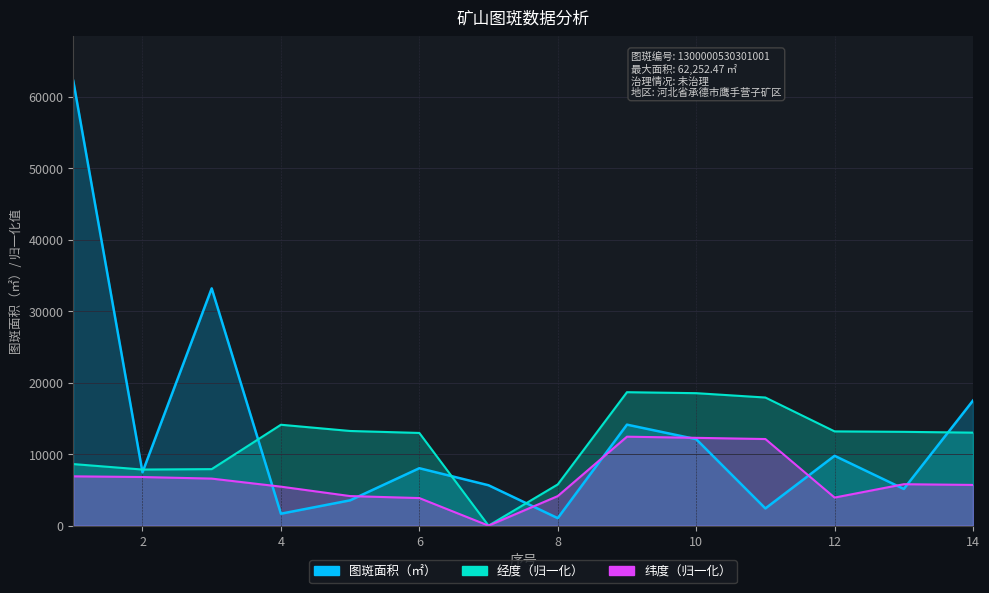

What is the spread (max minus min) of values at 10?

6438.0